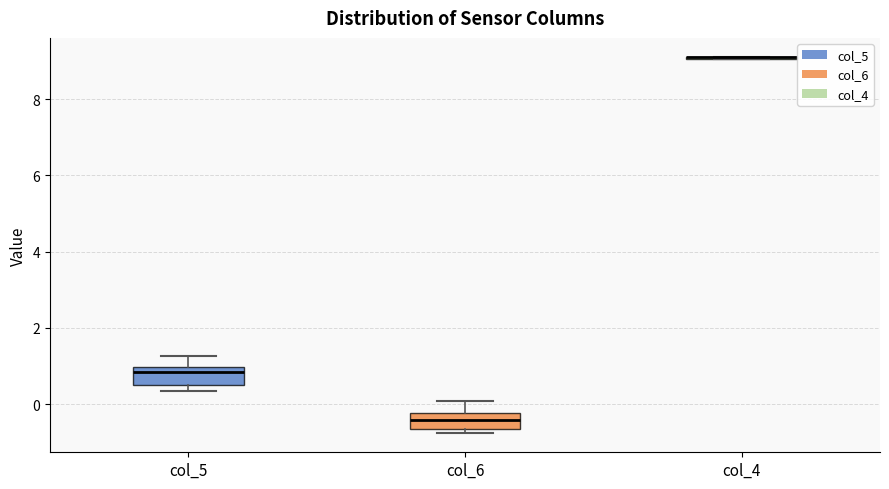

Reading left to right, read every box against the y-axis: the position of its median line, the range the box covers, and the ends of its whiskers. The values are not printed on the chart, so give them approximately, as read against the axis.

col_5: median 0.8, box 0.6 to 1.0, whiskers 0.4 to 1.2
col_6: median -0.4, box -0.6 to -0.2, whiskers -0.8 to 0.0
col_4: box collapsed to a line at 9.0, whiskers 9.0 to 9.2